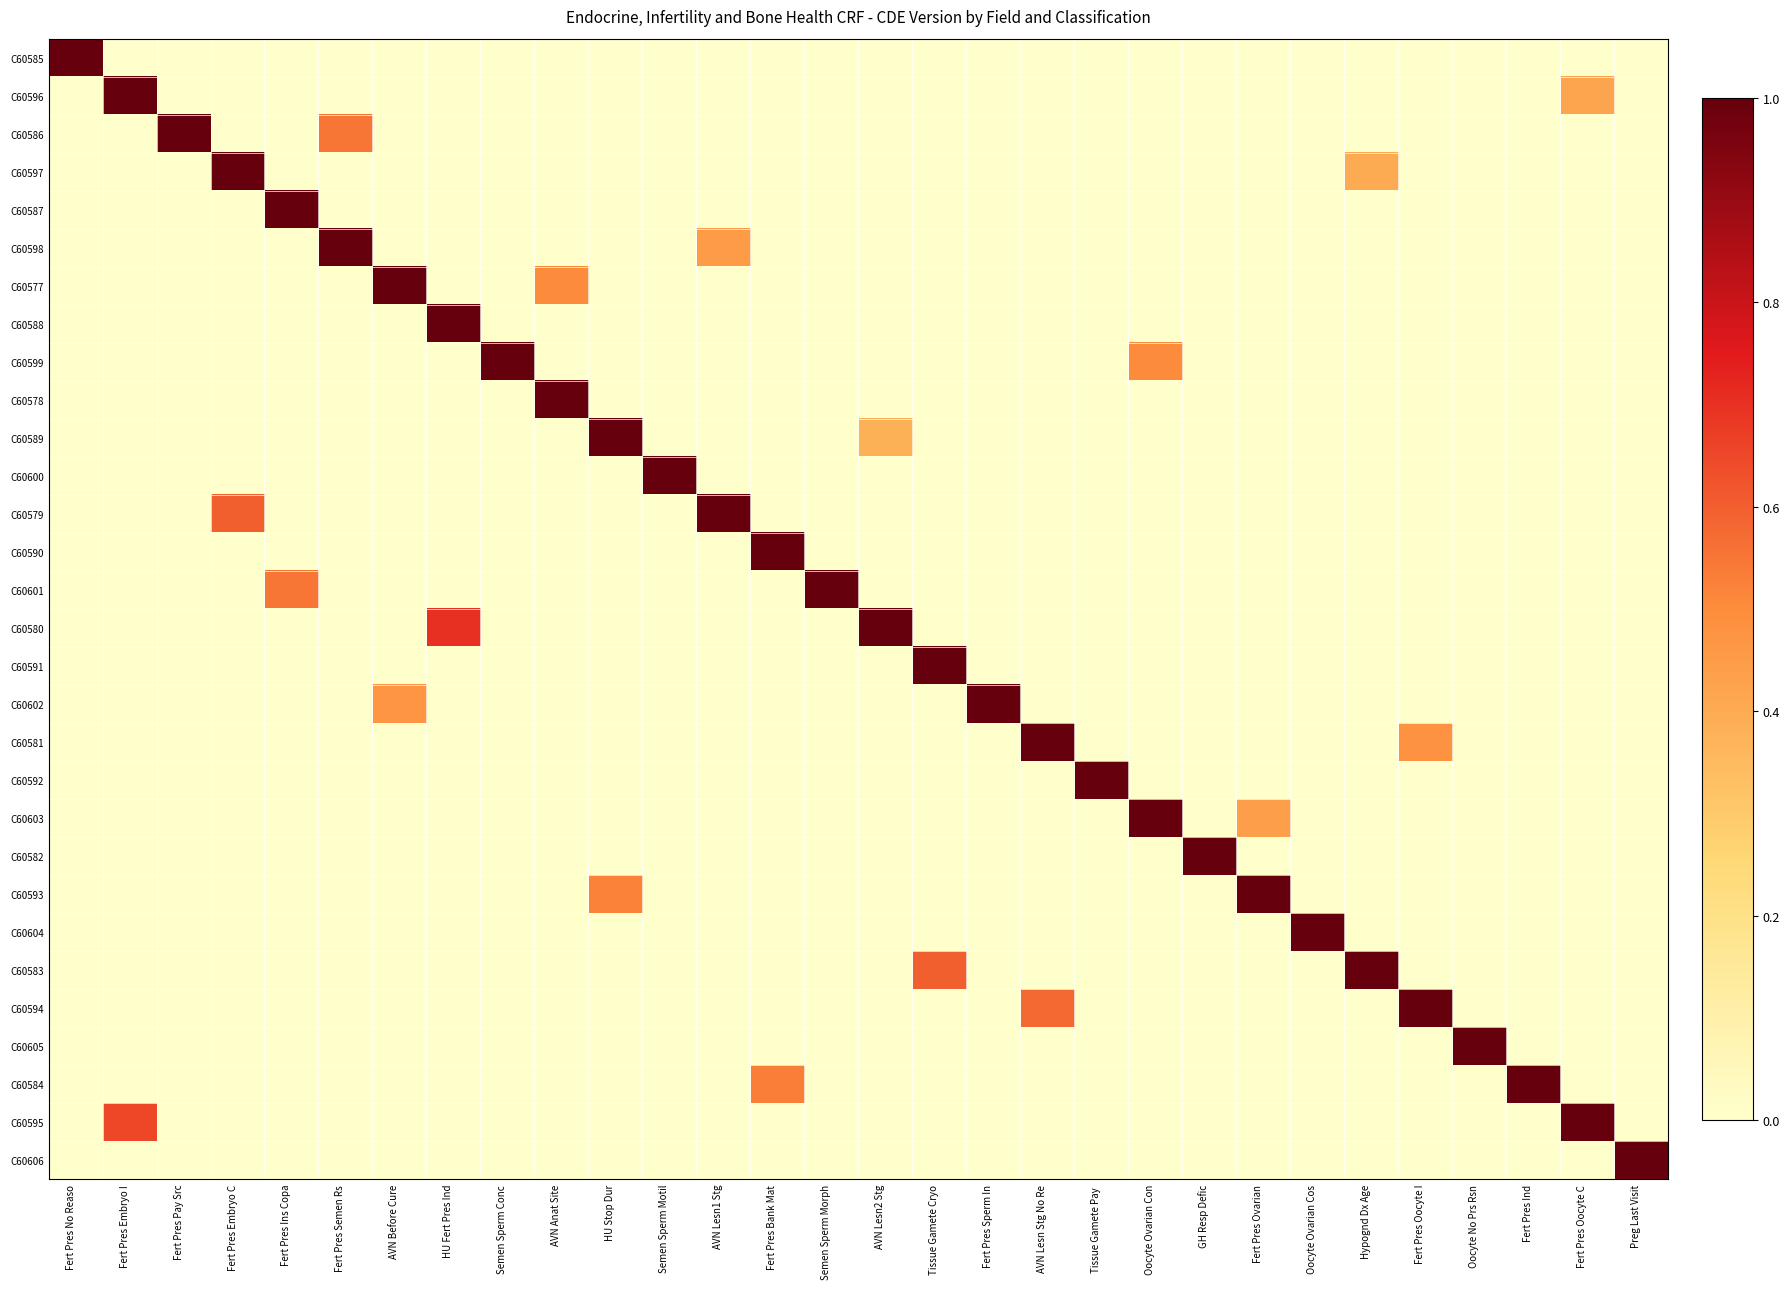

Which has a higher value, AVN Before Cure or GH Resp Defic?

AVN Before Cure